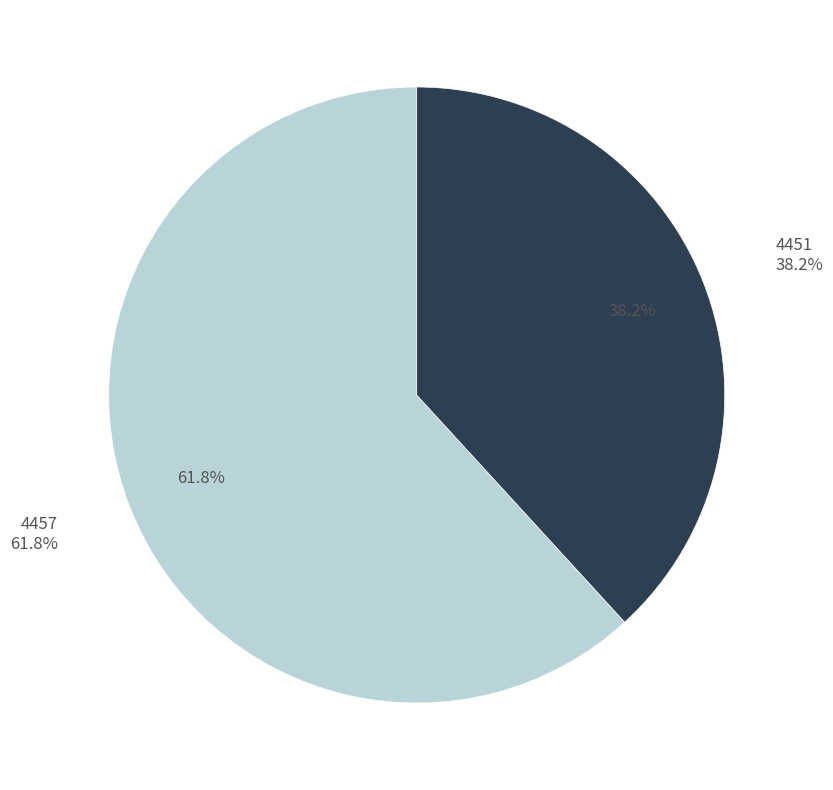

Which slice is the smallest?

4451